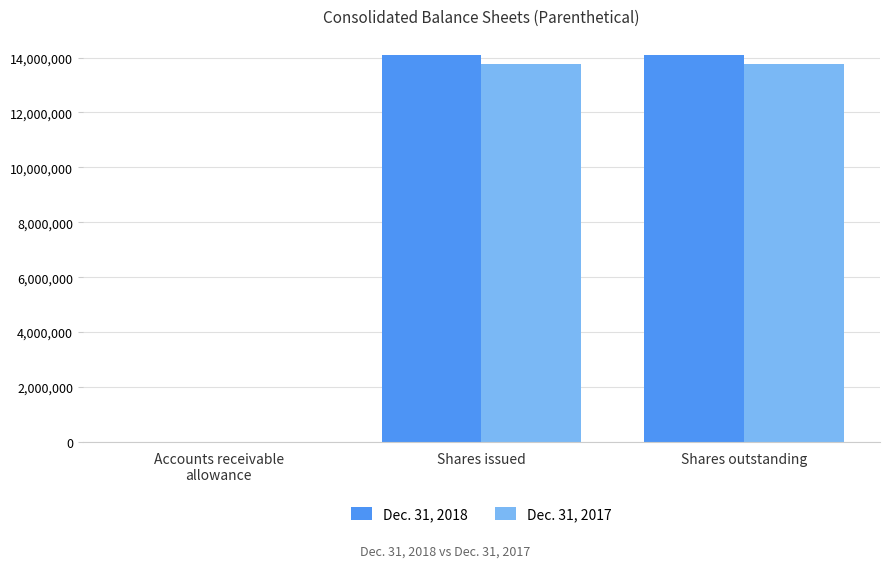

Reading right to left, transcribe all the data shown in this chart.

Dec. 31, 2018: 14083000	14083000	2124
Dec. 31, 2017: 13760000	13760000	2654